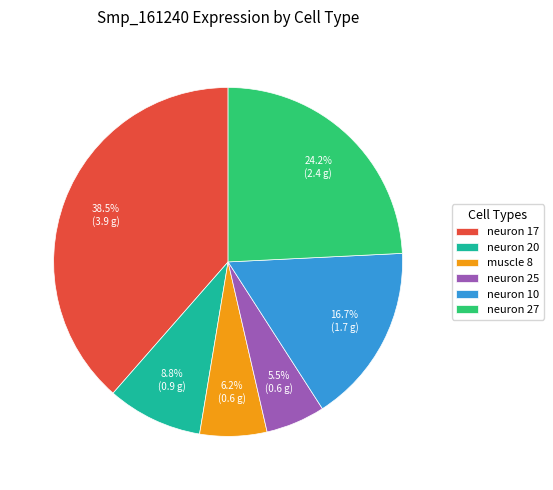

To the nearest percent, what portion does neuron 27 represent?

24%